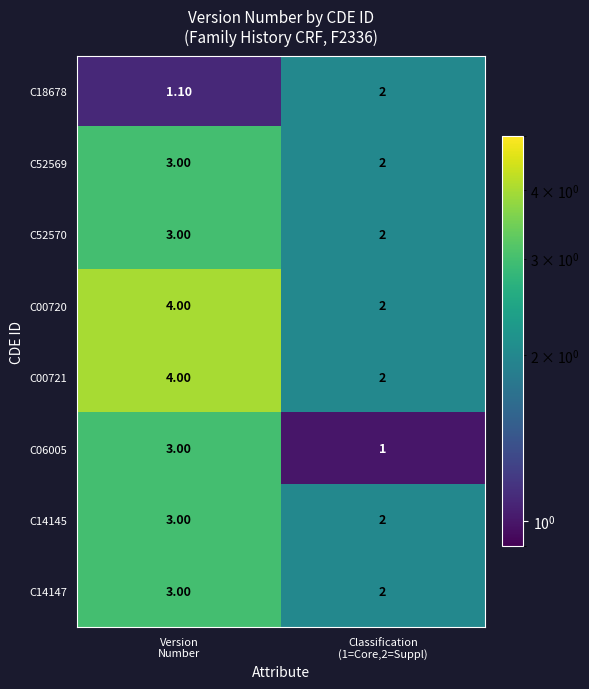

What is the sum of all C00720 values?

6.0